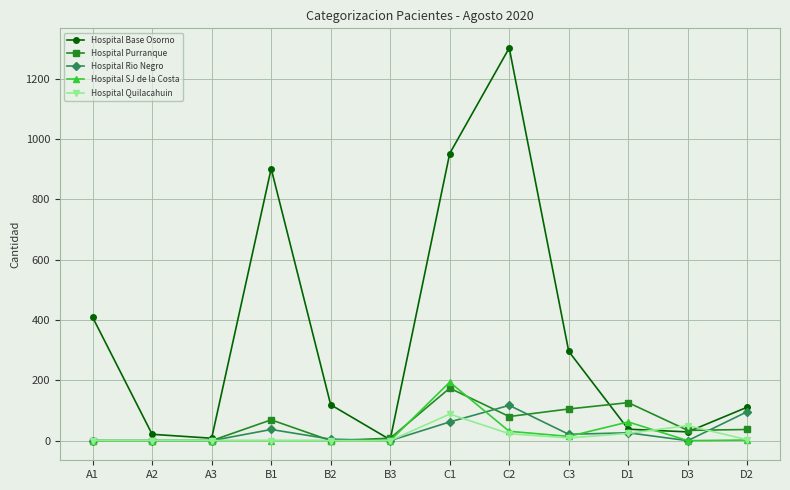

Is it true that Hospital Base Osorno equals 952 at C1?

True